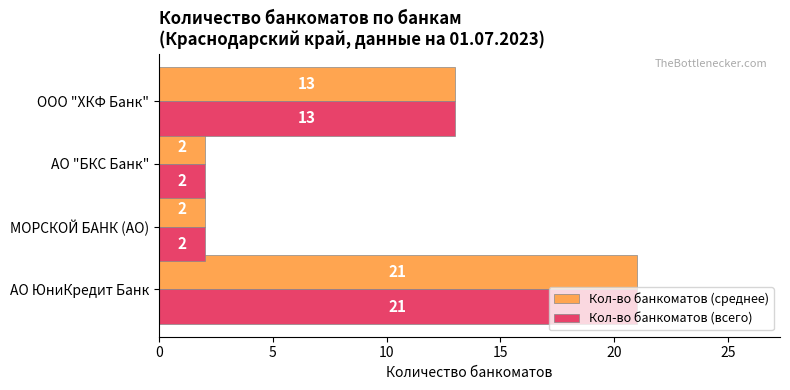

At which category is the sum across all series the highest?

АО ЮниКредит Банк